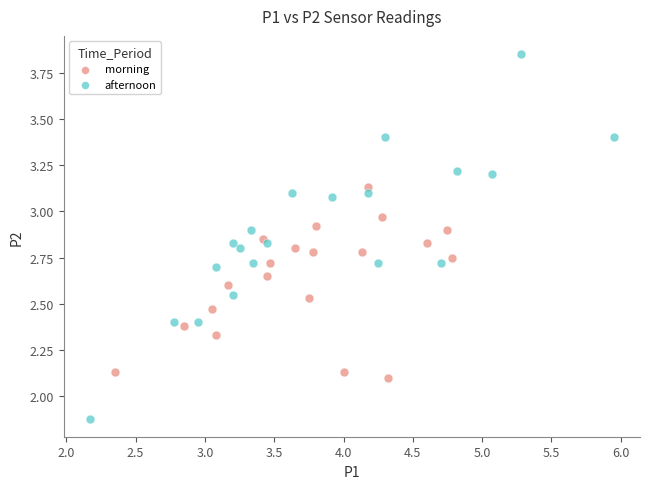

Which series contains the highest Y value?

afternoon